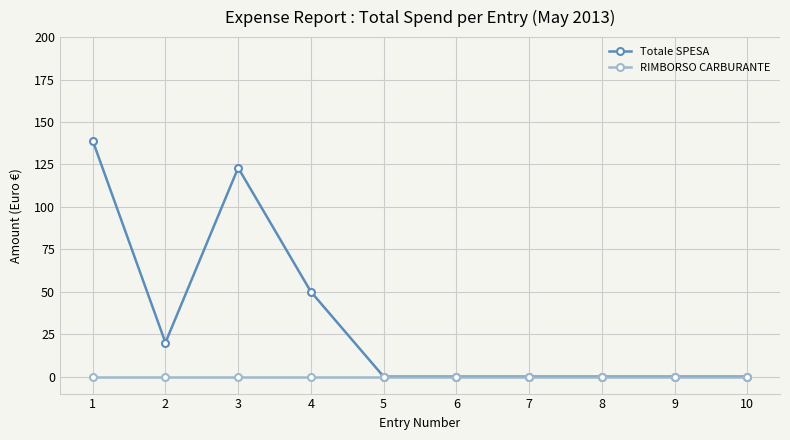

Reading left to right, transcribe all the data shown in this chart.

Totale SPESA: 1=139	2=20	3=123	4=50	5=0	6=0	7=0	8=0	9=0	10=0
RIMBORSO CARBURANTE: 1=0	2=0	3=0	4=0	5=0	6=0	7=0	8=0	9=0	10=0